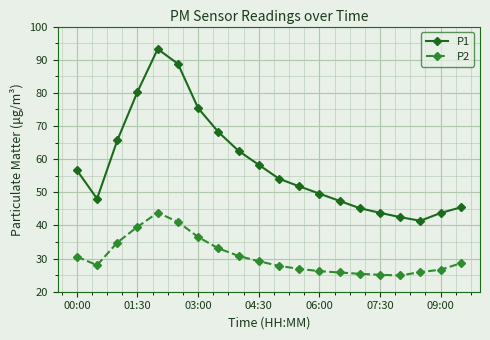

What is the average value of the P1 series?

58.1